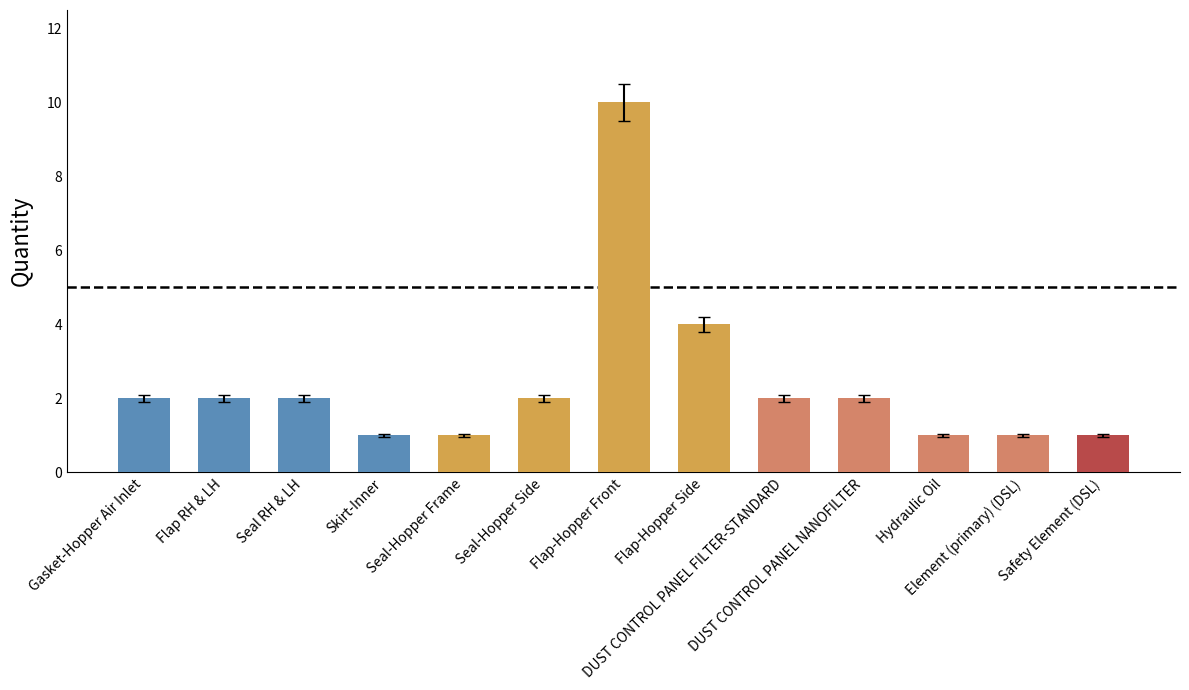

The value at DUST CONTROL PANEL FILTER-STANDARD is 2. True or false?

True